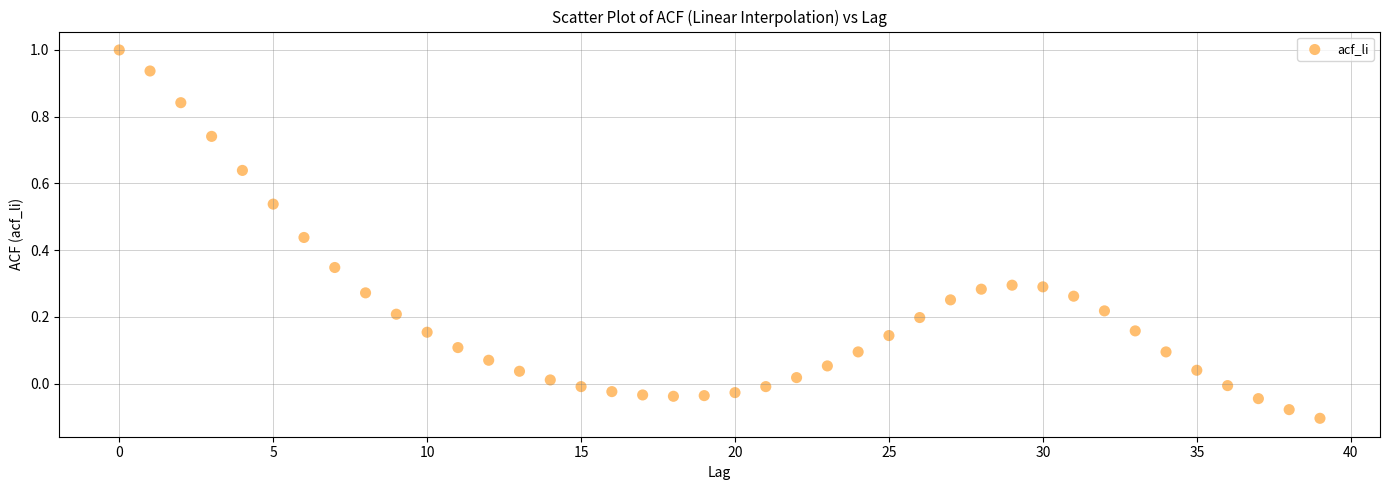

What is the range of Y values (max minus min)?

1.1